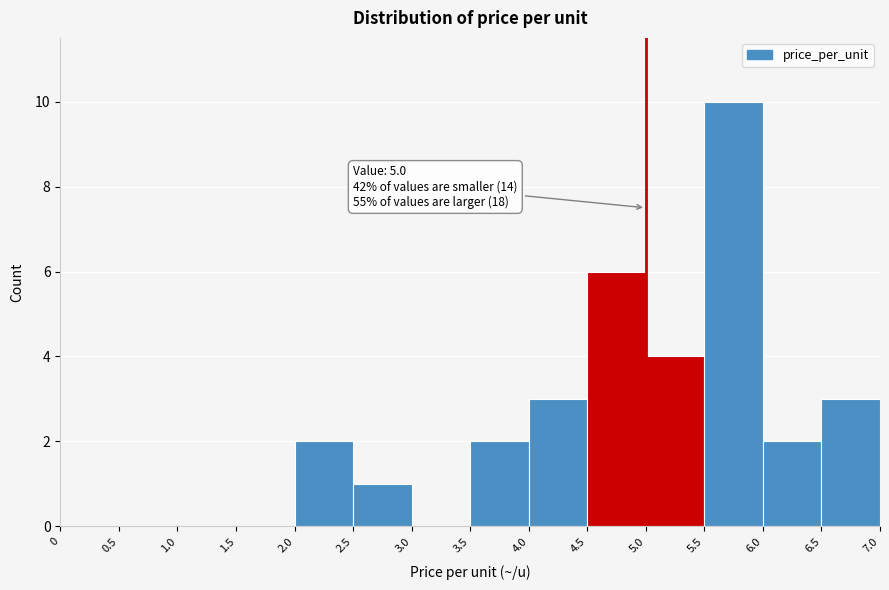

Over which range of the x-axis is the bar tallest?

5.5 to 6.0